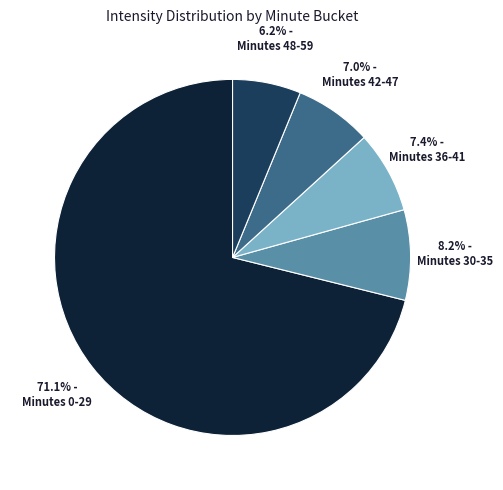

Is there any slice that represents more than half of the pie?

Yes